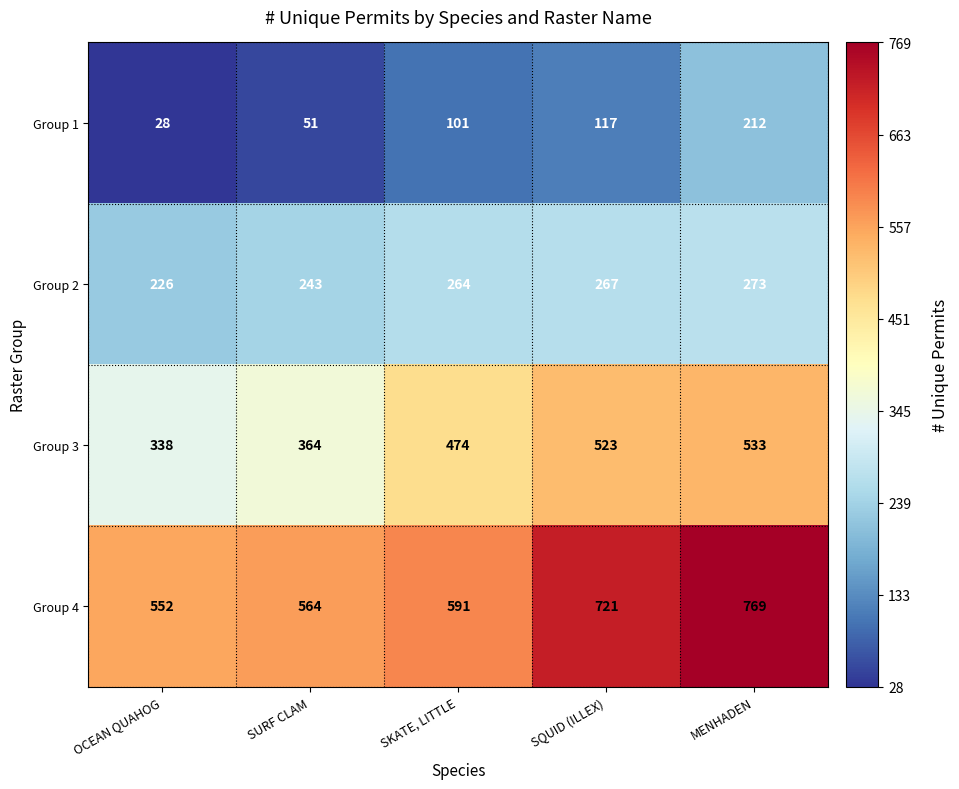

Which series has the largest total across all categories?

Group 4